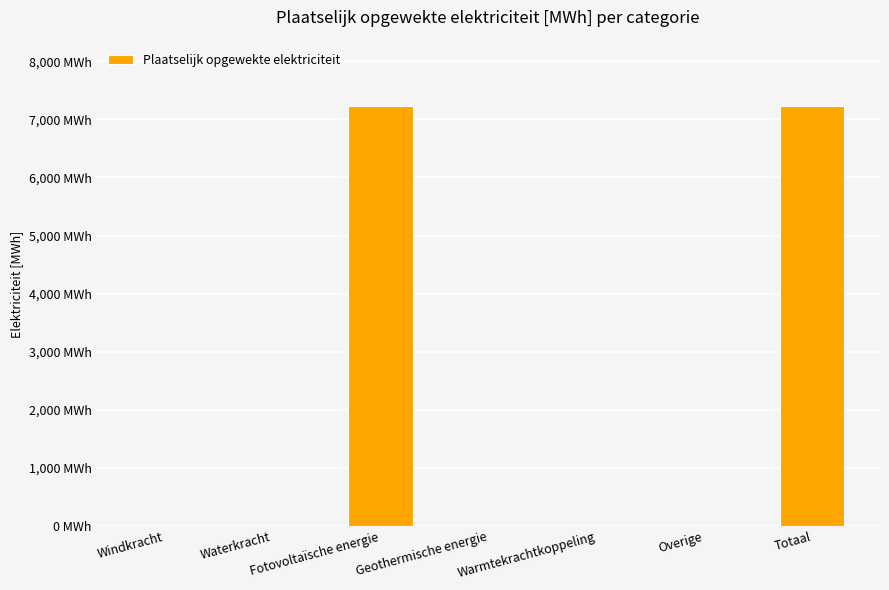

At which label is the value closest to 3619?

Windkracht